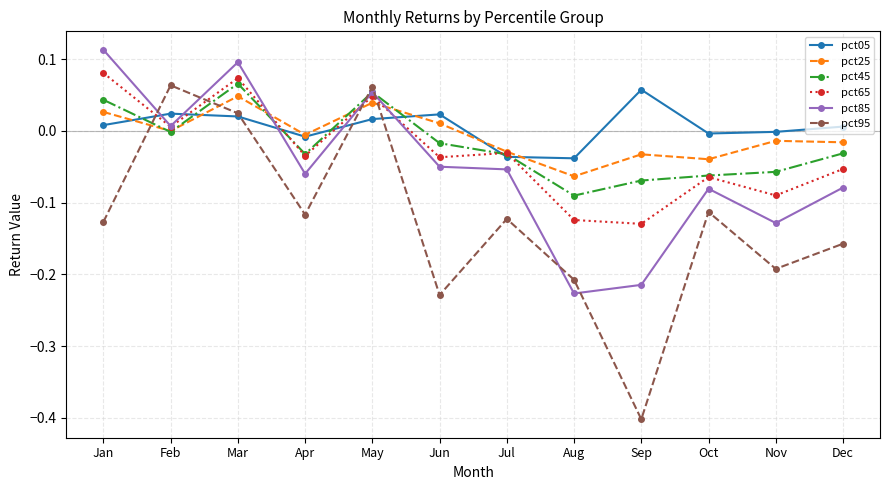

Does the chart display data point markers on the line(s)?

Yes